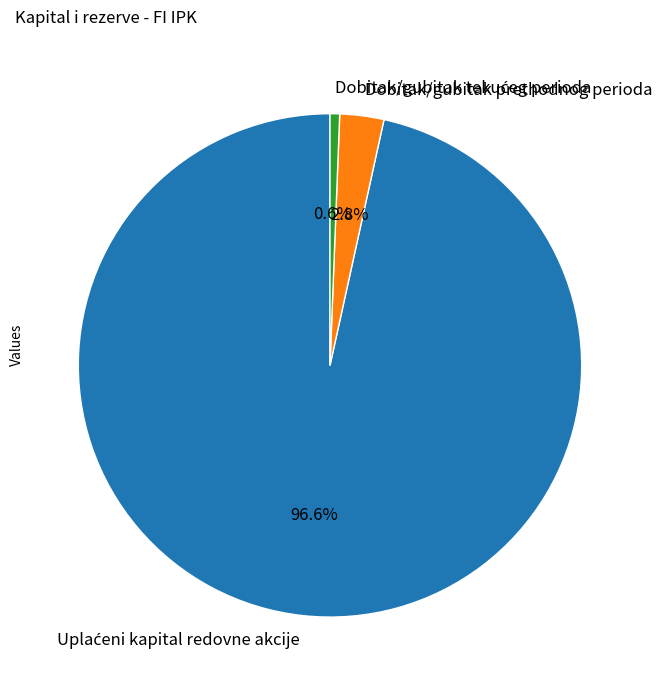

Is Dobitak/gubitak prethodnog perioda the majority of the pie?

No